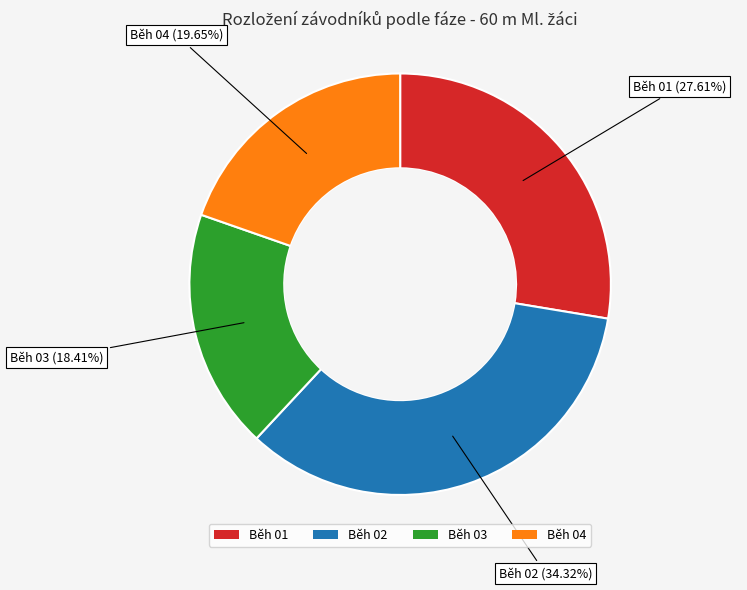

Rank the categories by value from highest to lowest.

Běh 02, Běh 01, Běh 04, Běh 03